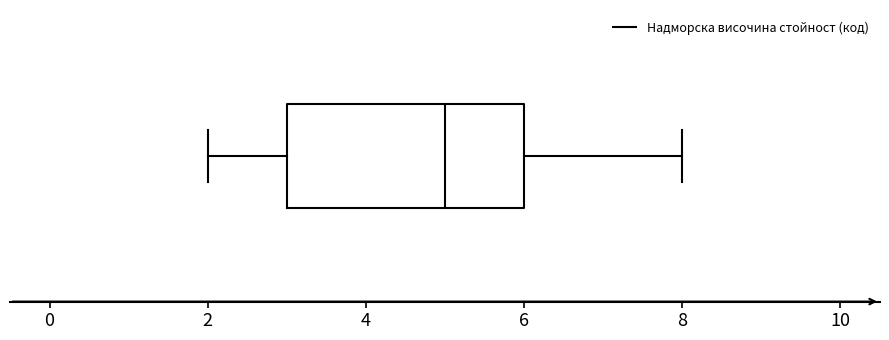

Read this box plot against the x-axis: the position of the median line, the range covered by the box, and the ends of both whiskers. The values are not printed on the chart, so give them approximately, as read against the axis.

median 5, box 3 to 6, whiskers 2 to 8